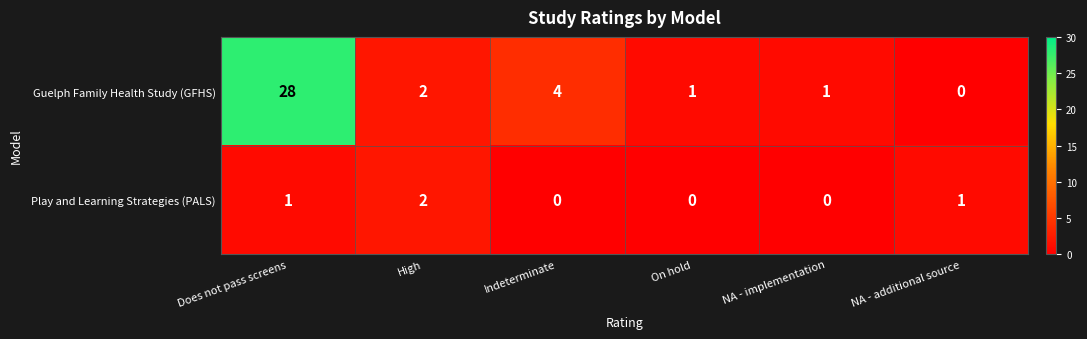

Rank the series by their average value, from highest to lowest.

Guelph Family Health Study (GFHS), Play and Learning Strategies (PALS)